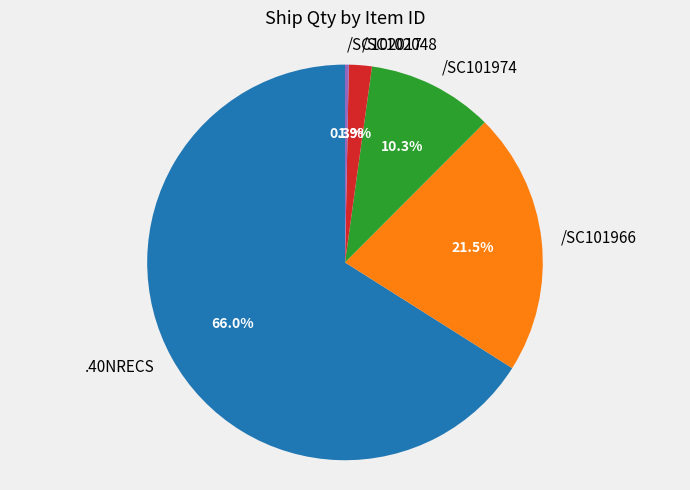

What is the total percentage of /SC102048 and /SC102017?

2.2%